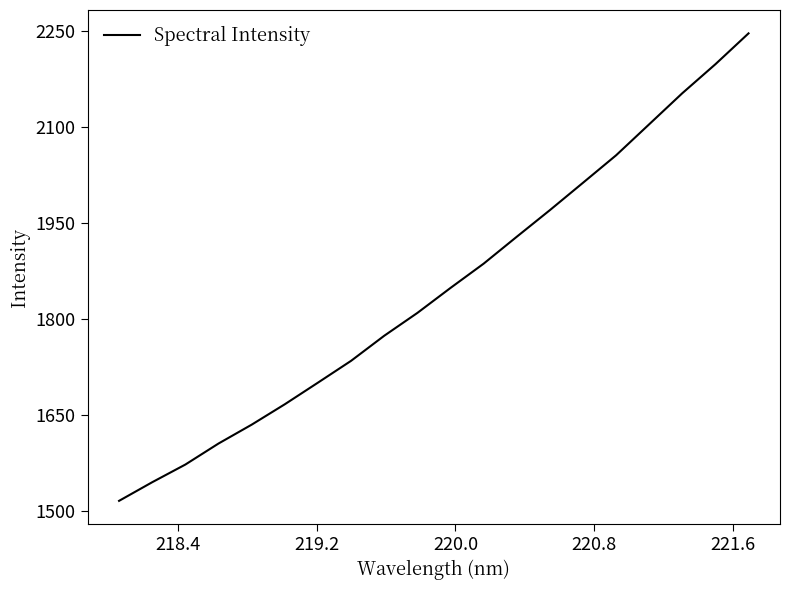

What is the maximum value shown in the chart?

2246.8